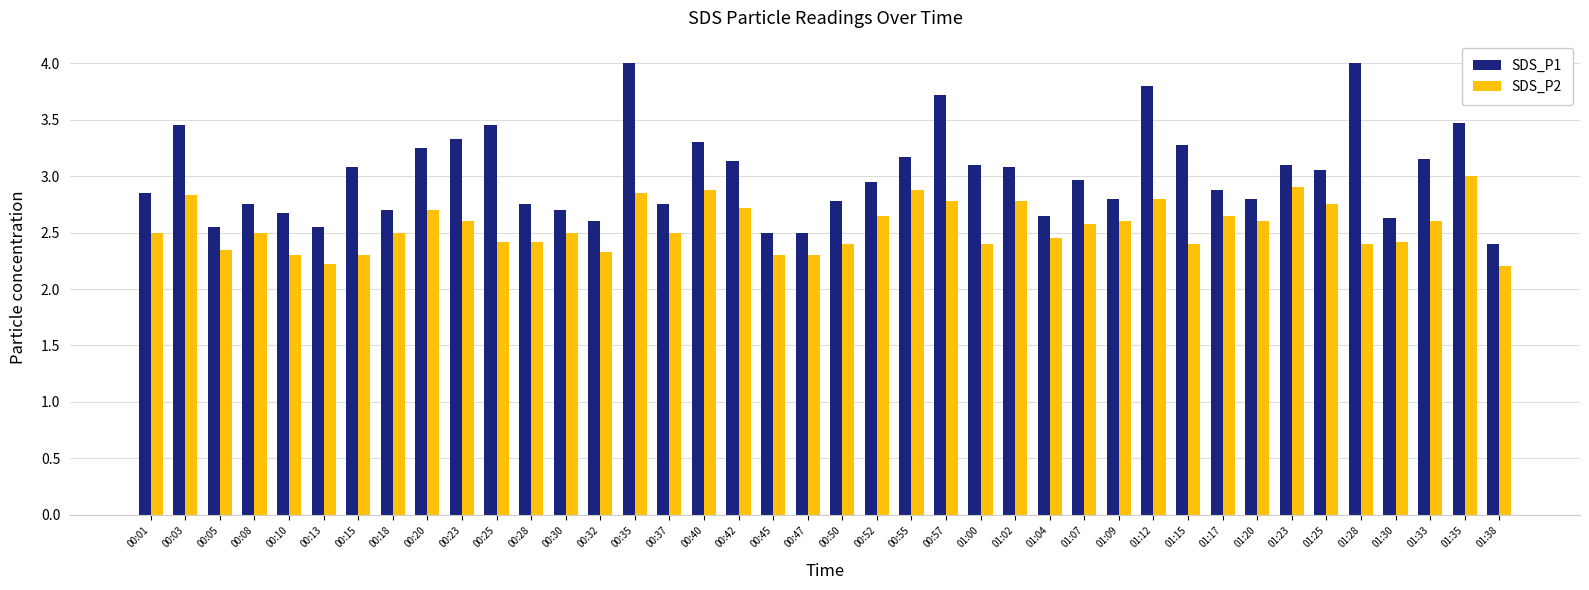

True or false: SDS_P1 has a value of 2.8 at 01:09.

True